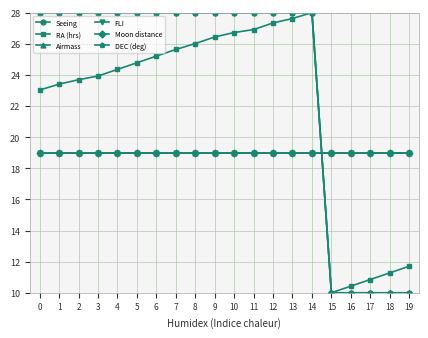

At how many categories does at least one series exceed 12?

20